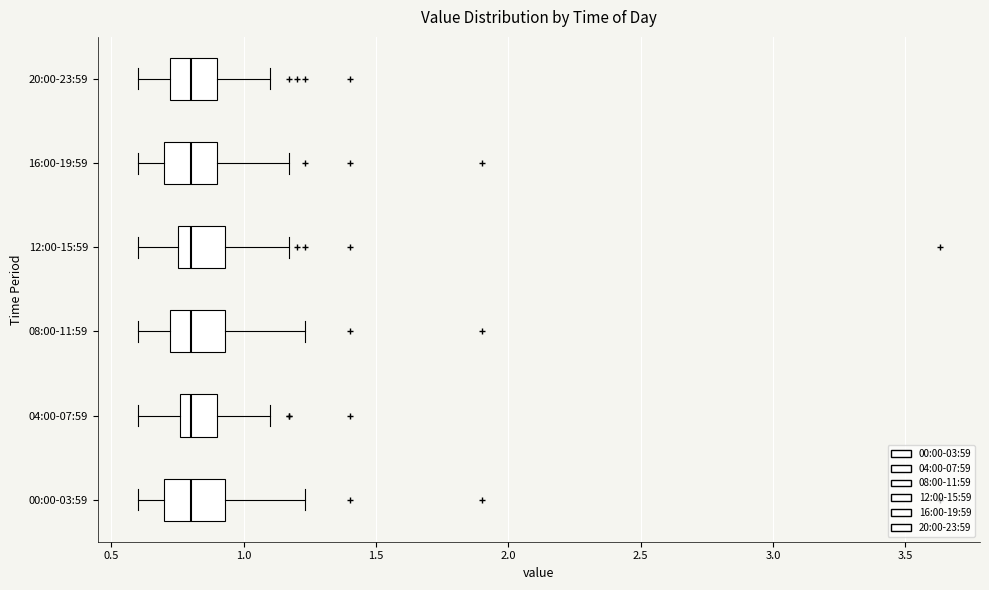

Where does the left whisker of the box for 00:00-03:59 end on the x-axis? The values are not printed on the chart, so give them approximately, as read against the axis.

0.60